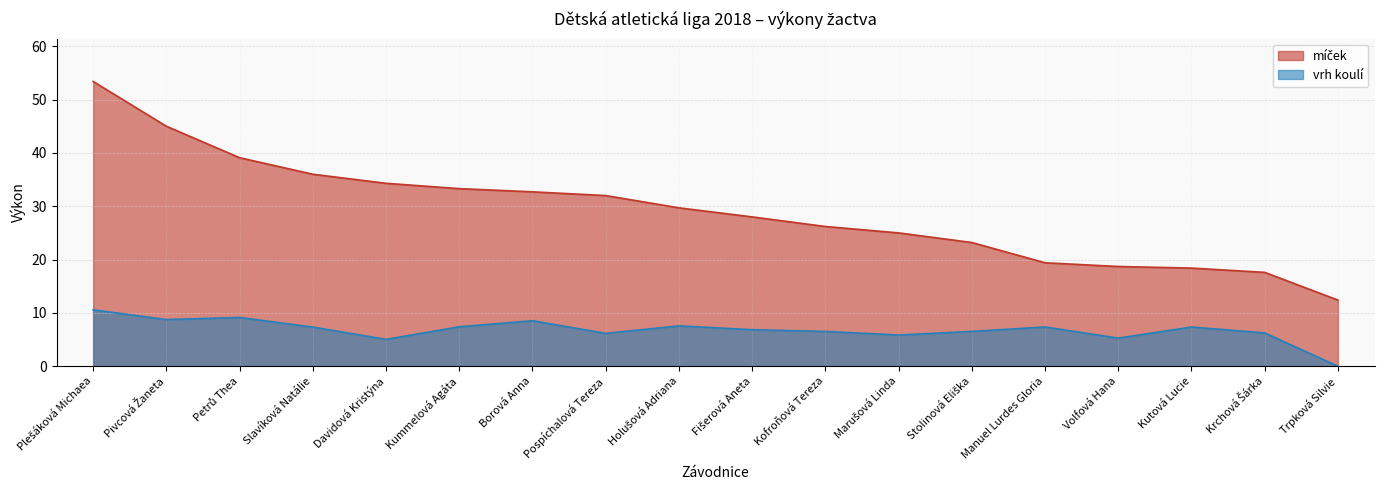

At which category is the sum across all series the highest?

Plešáková Michaea